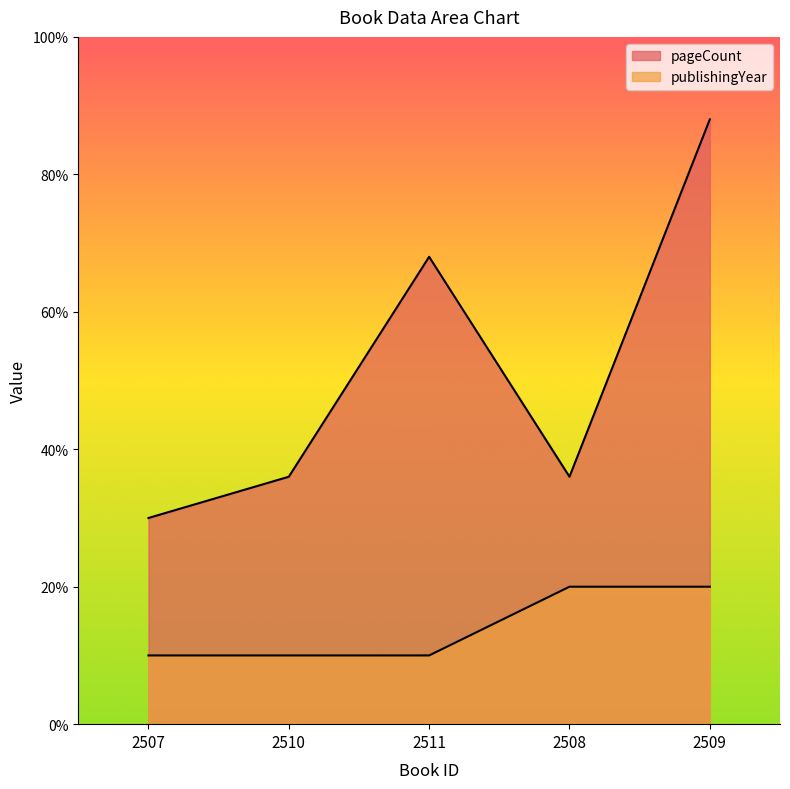

At which category does the chart reach its peak across all series?

2509